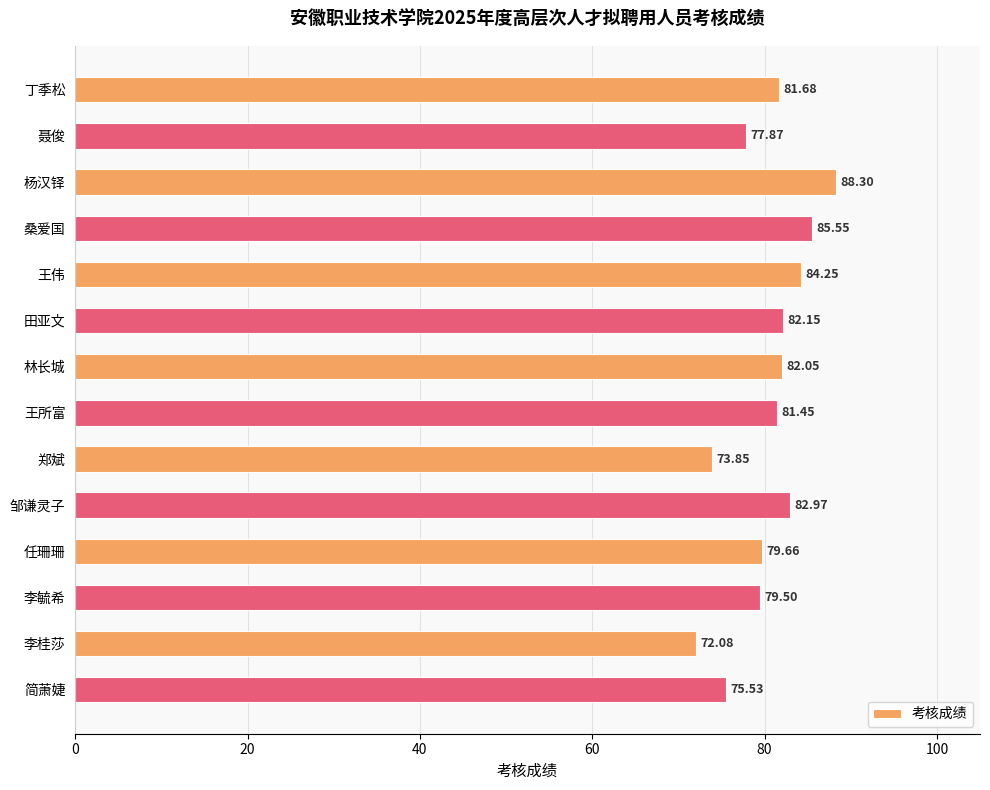

At which label is the value closest to 80?

任珊珊